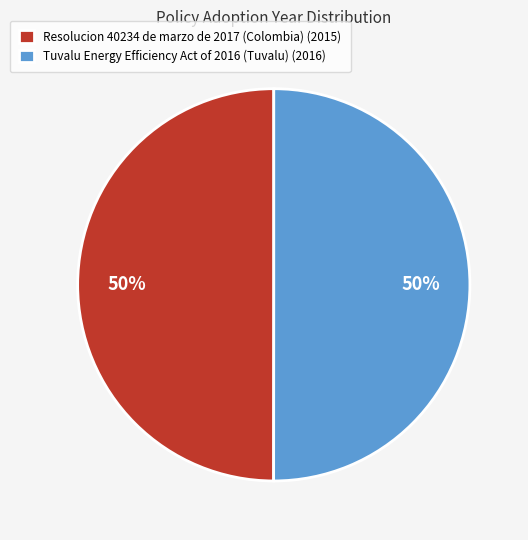

To the nearest percent, what is the combined percentage of Tuvalu Energy Efficiency Act of 2016 (Tuvalu) (2016) and Resolucion 40234 de marzo de 2017 (Colombia) (2015)?

100%